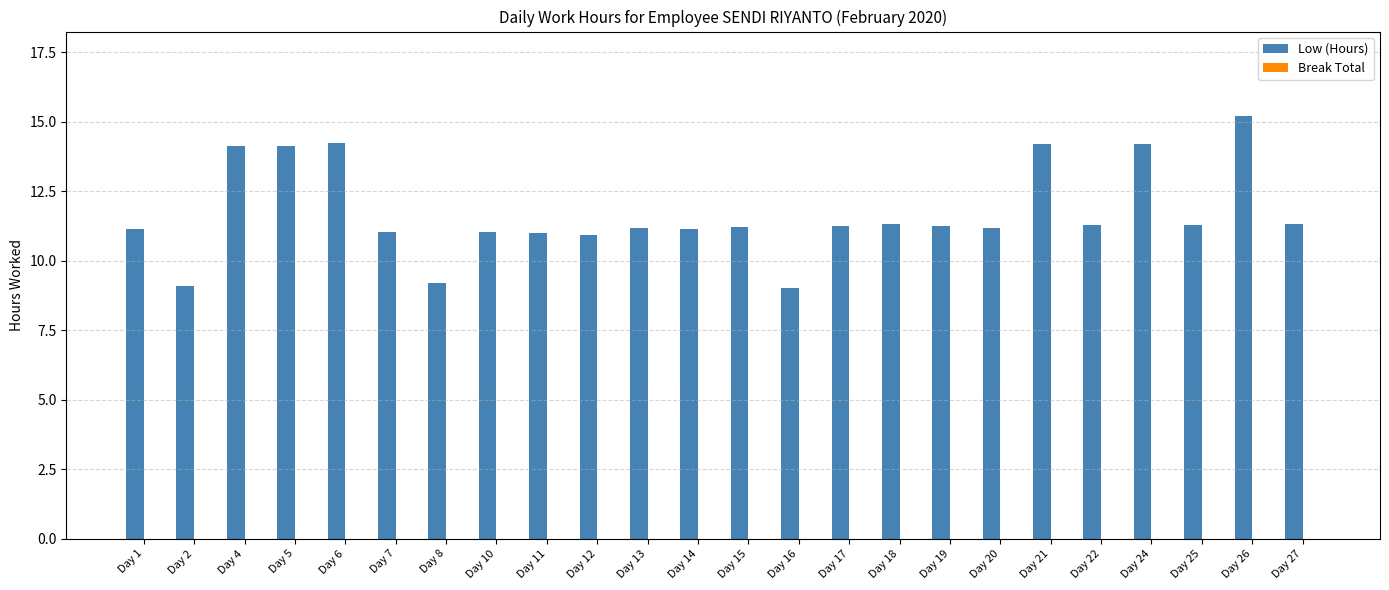

Are the bars grouped side by side (vs. stacked)?

No